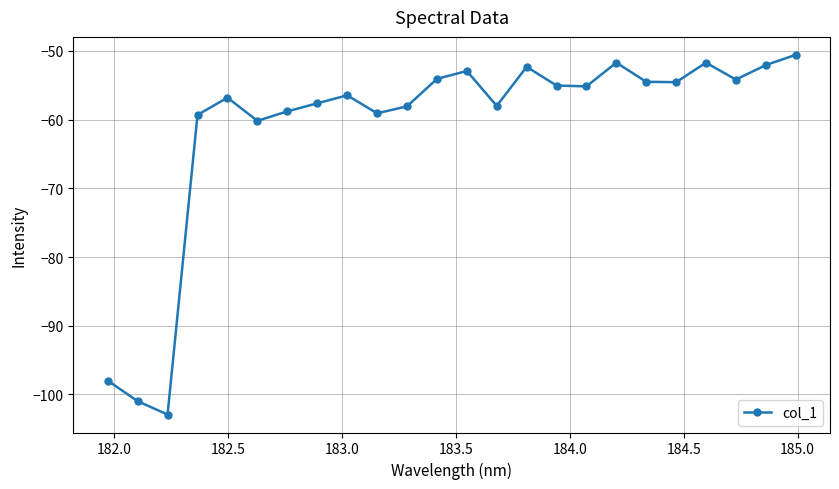

What is the minimum value shown in the chart?

-102.9